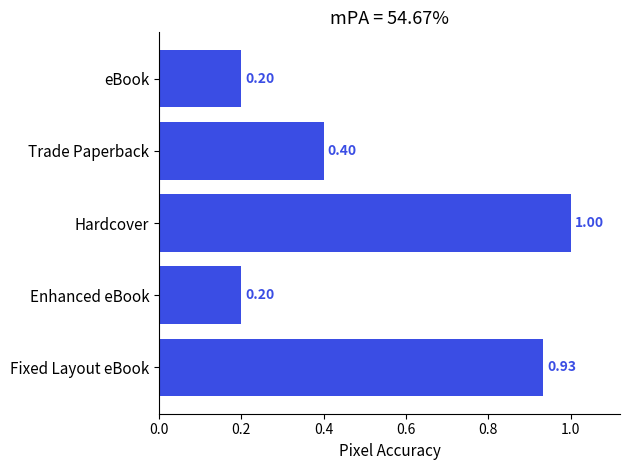

What is the sum of all values?

2.7